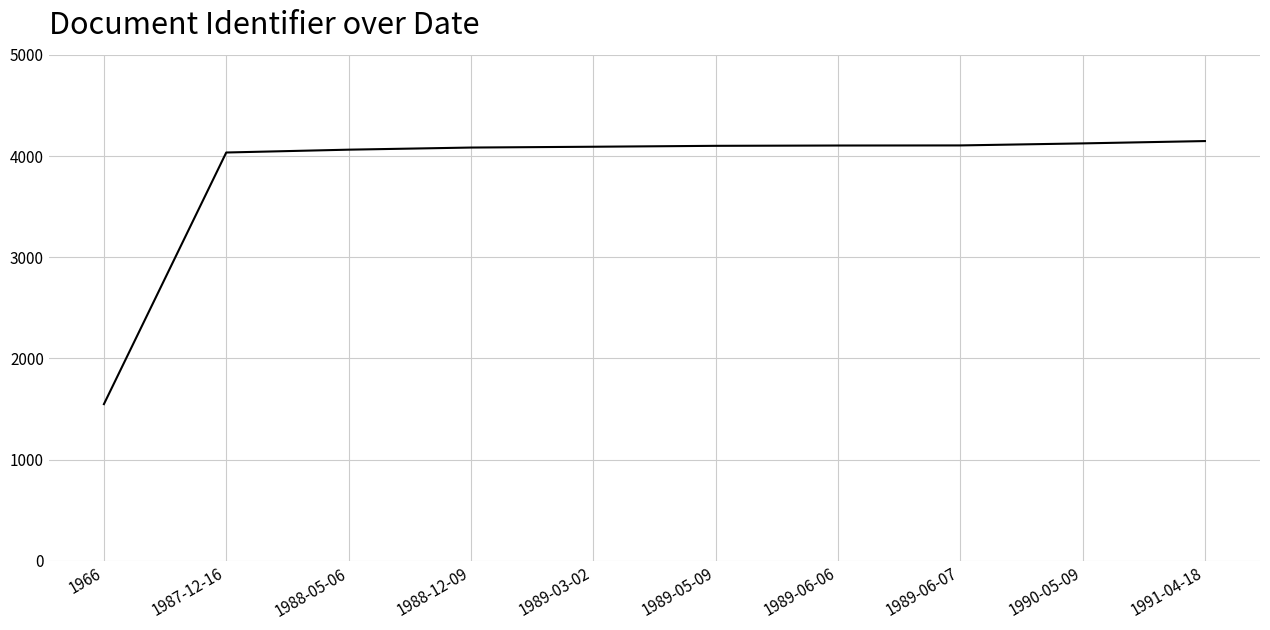

Approximately how many times larger is the value at 1989-06-06 compared to 1991-04-18?

1.0